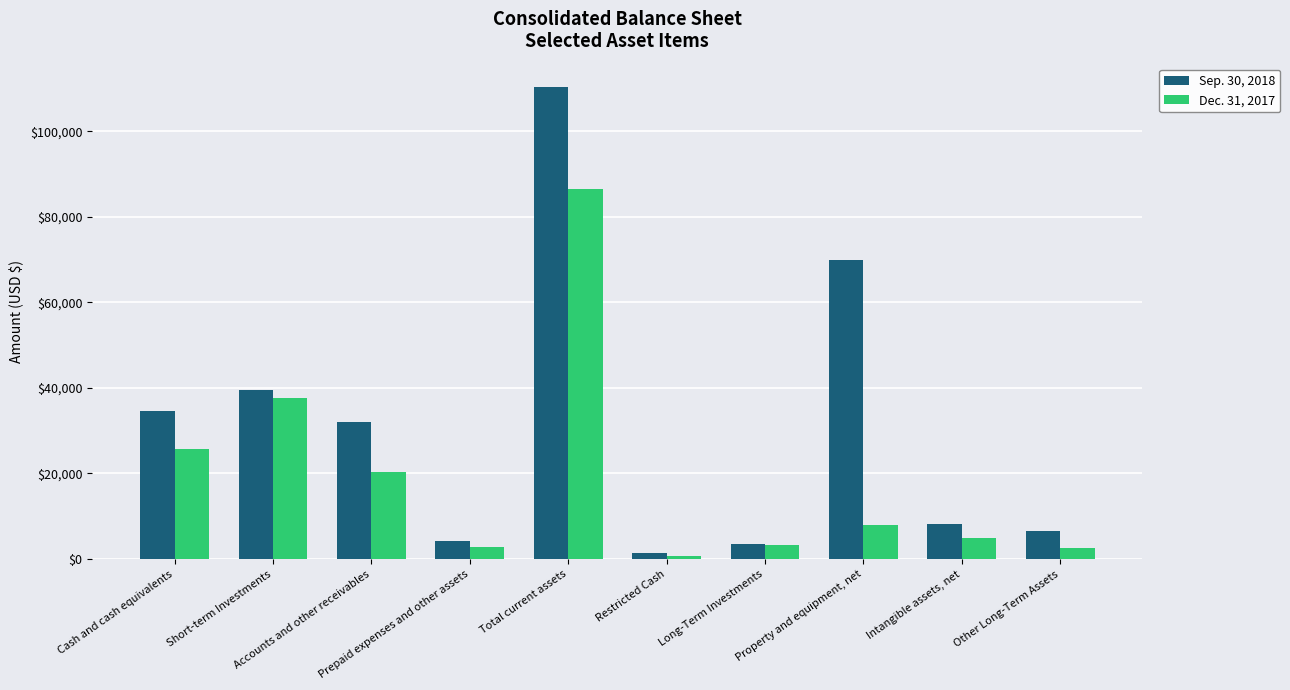

At Restricted Cash, list the series in order from smallest to largest.

Dec. 31, 2017, Sep. 30, 2018